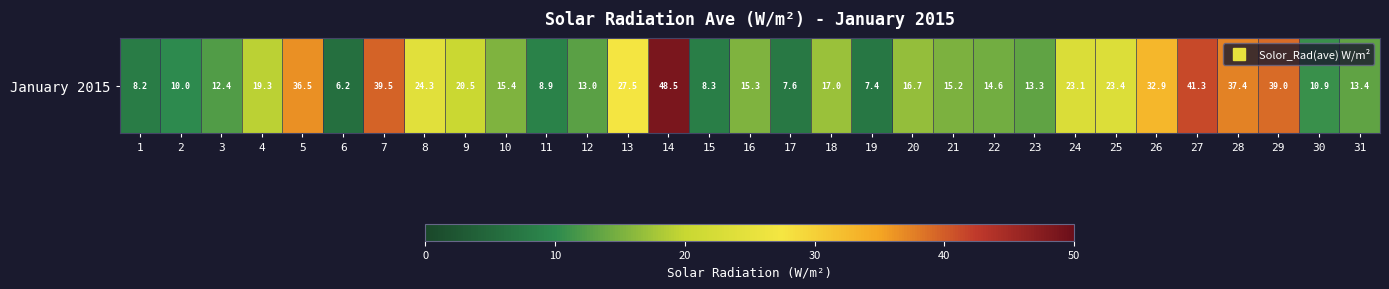

What is the greatest value displayed?

48.5